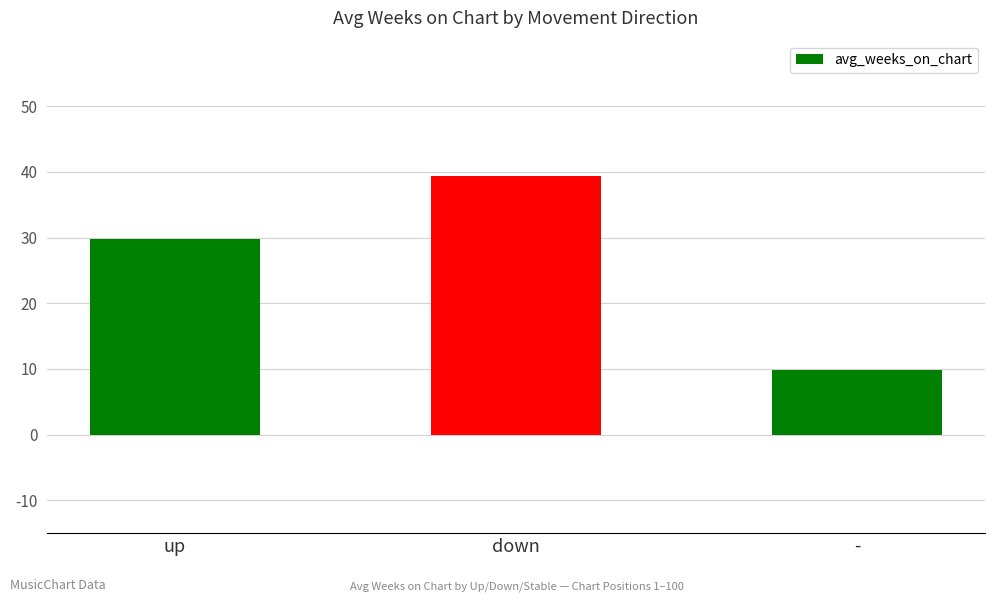

What is the approximate value at up?

29.8